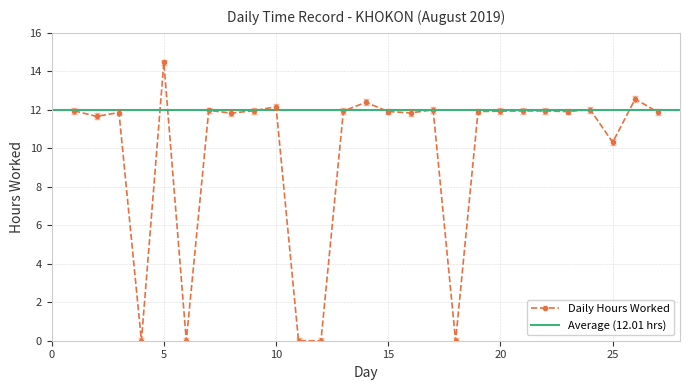

True or false: the data shows 11.9 at 13.

True